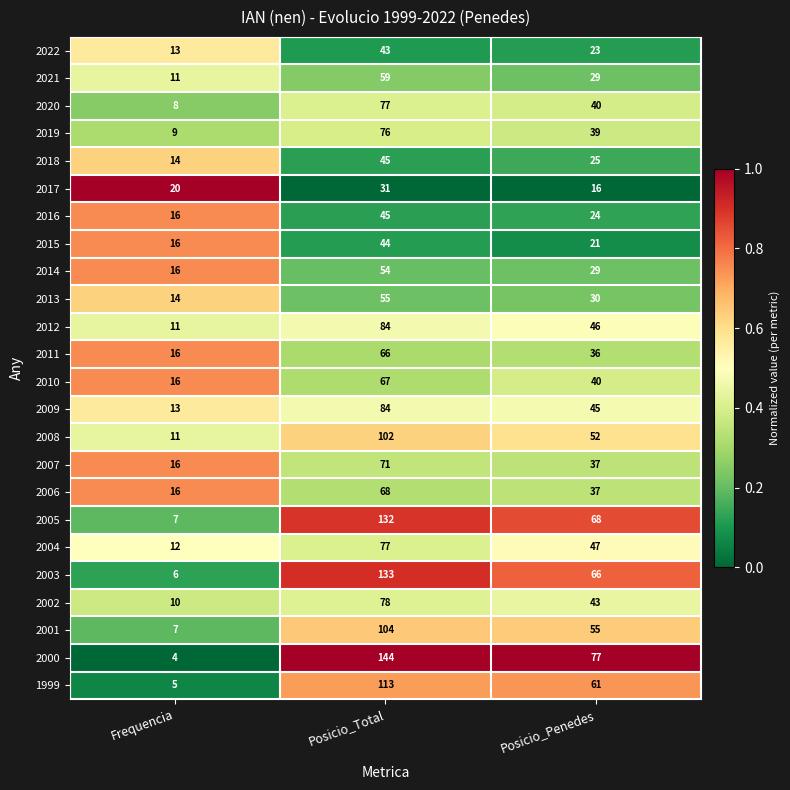

At which label is 2016 closest to 30?

Posicio_Penedes